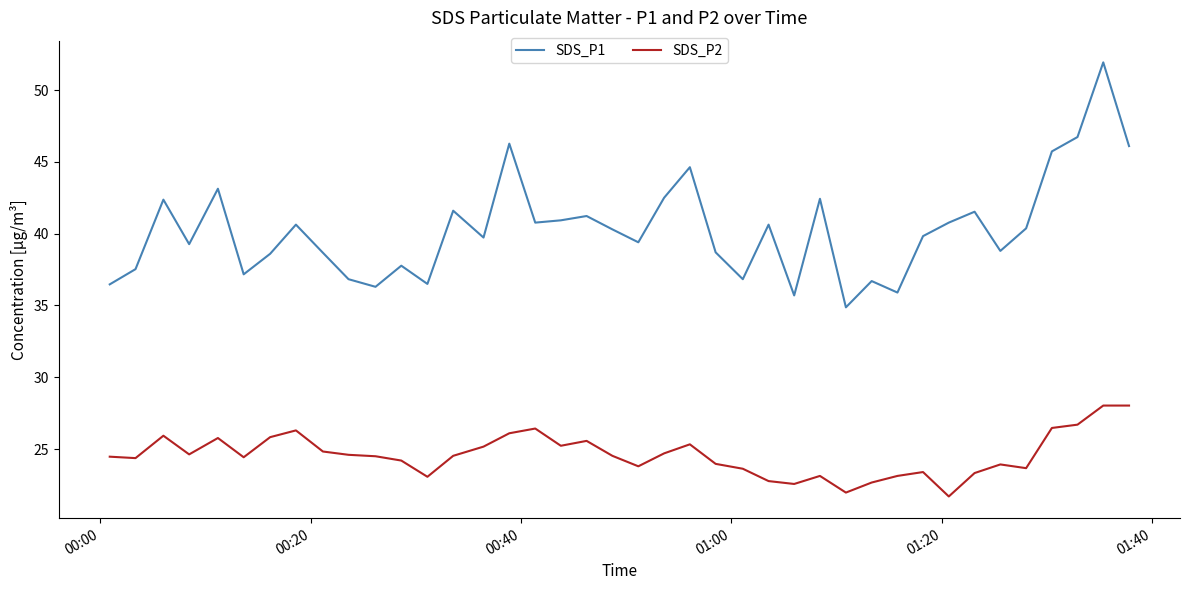

What is the maximum value shown in the chart?

51.9